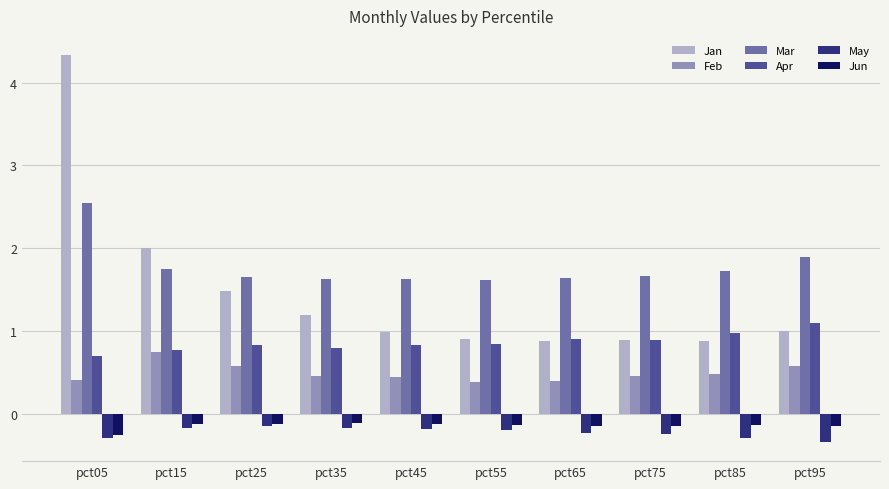

What is the approximate value of May at pct95?

-0.3